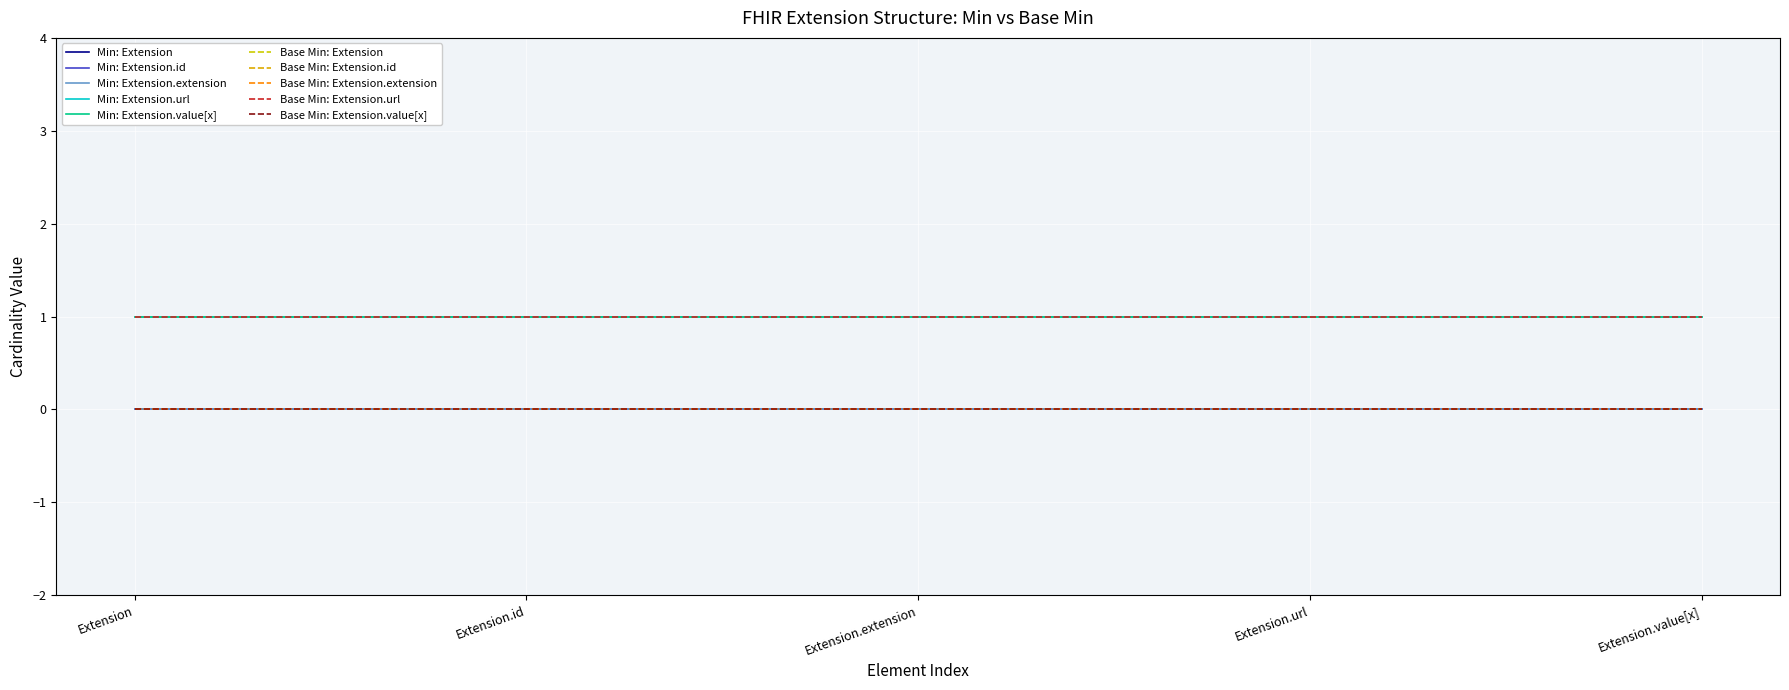

What position from the left is Extension?

1